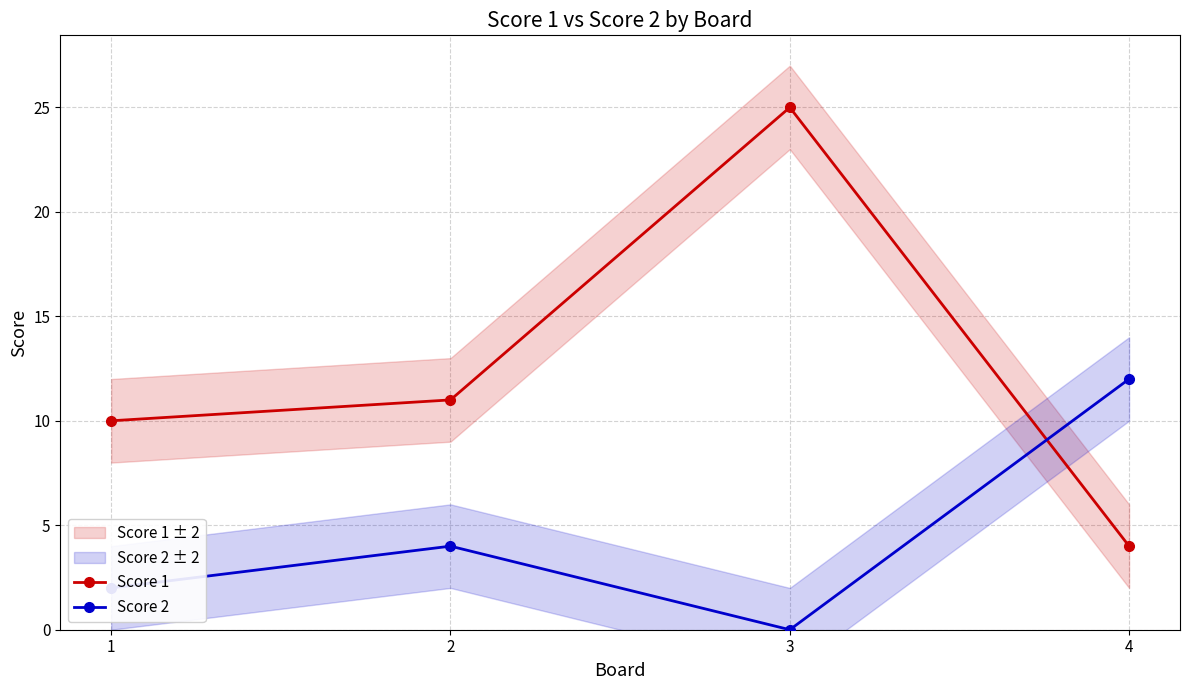

Count the number of data series in this chart.

2